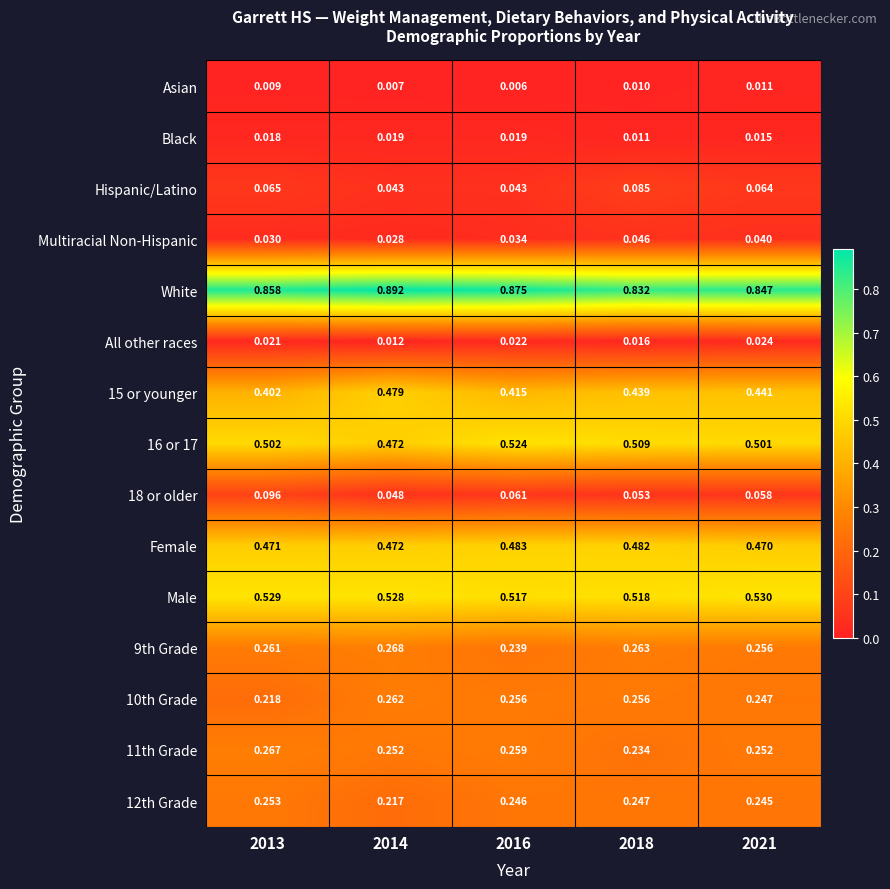

Is the value of 16 or 17 at 2018 greater than the value of All other races at 2021?

Yes